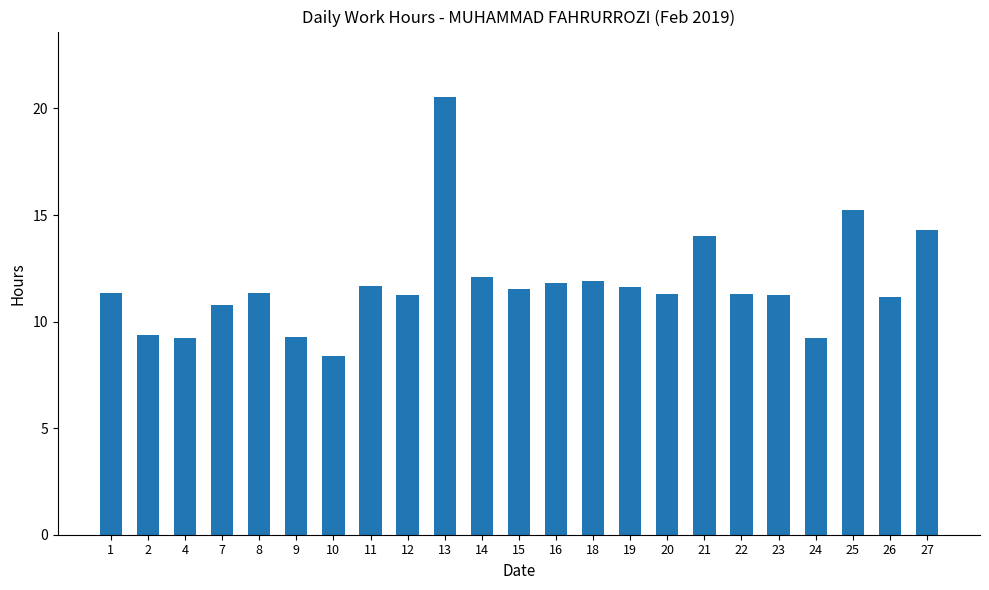

Is it true that the value at 14 is 16.0?

False